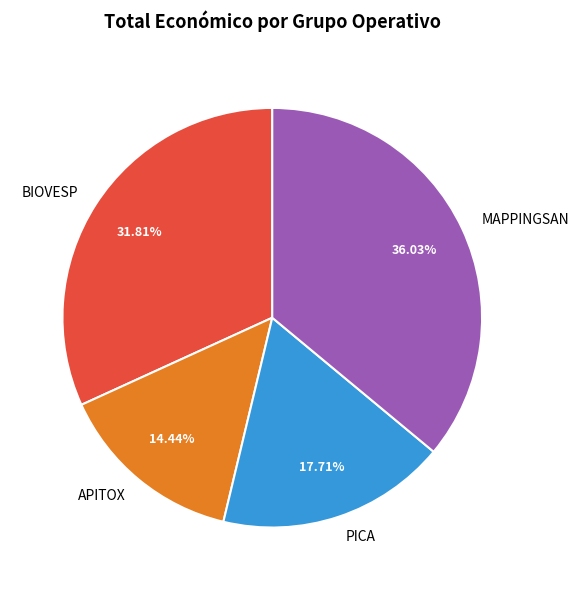

Count the number of slices in the pie.

4